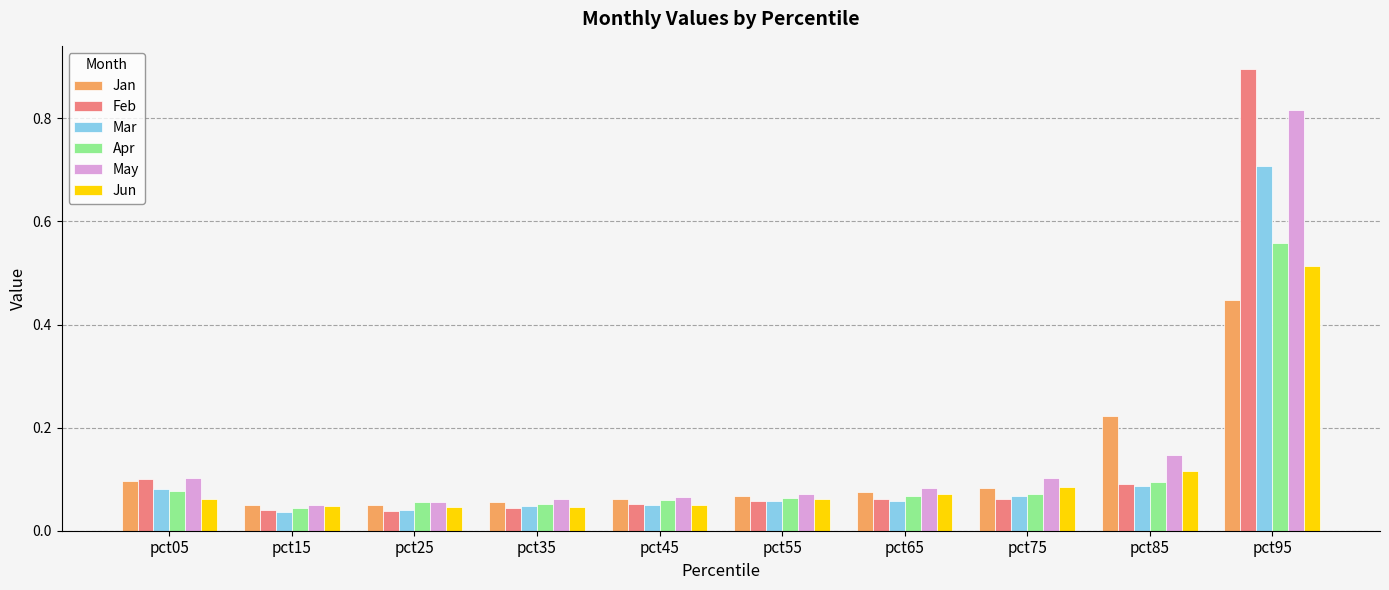

Which series has the largest range (max minus min)?

Feb